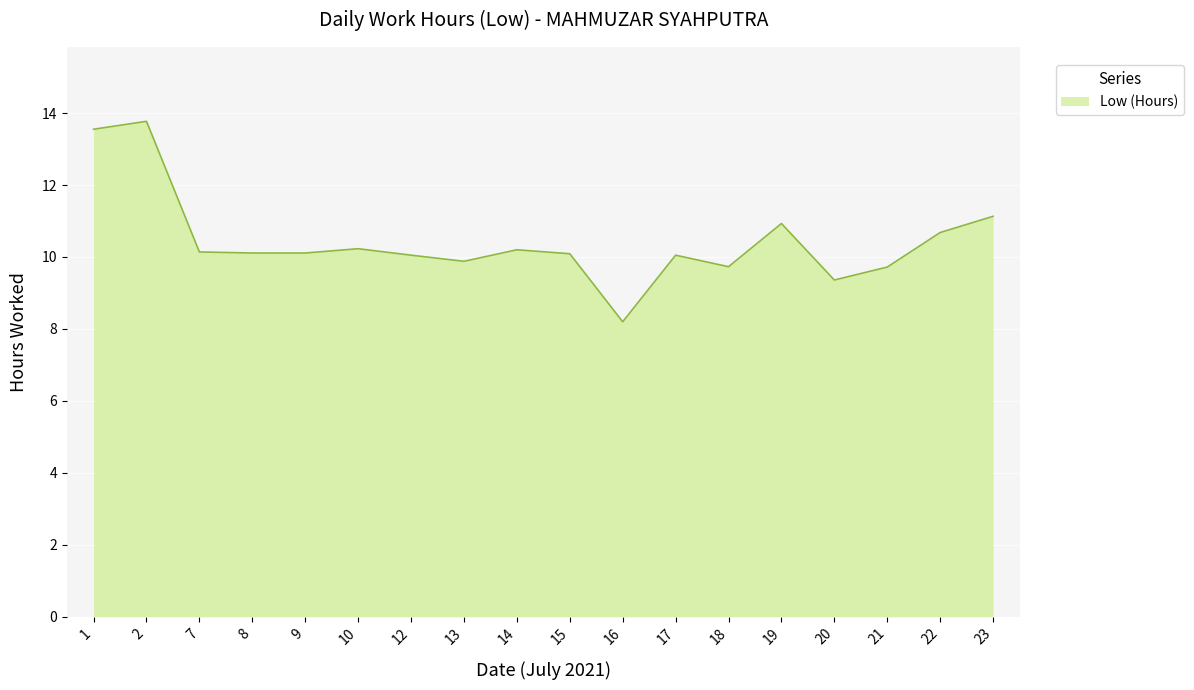

What is the average value?

10.4